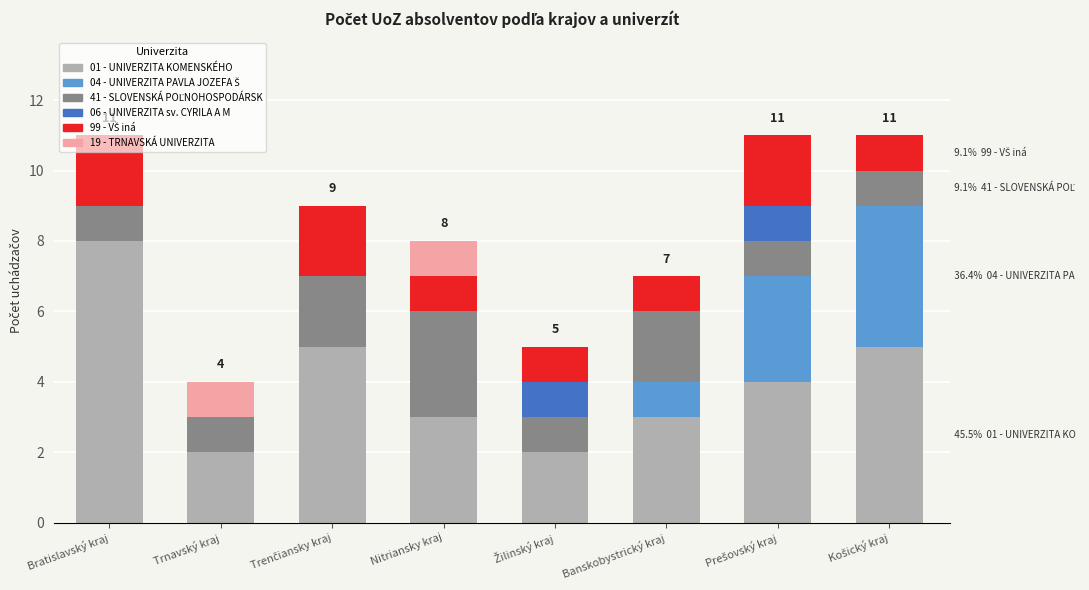

What is the total value across all series at Trnavský kraj?

4